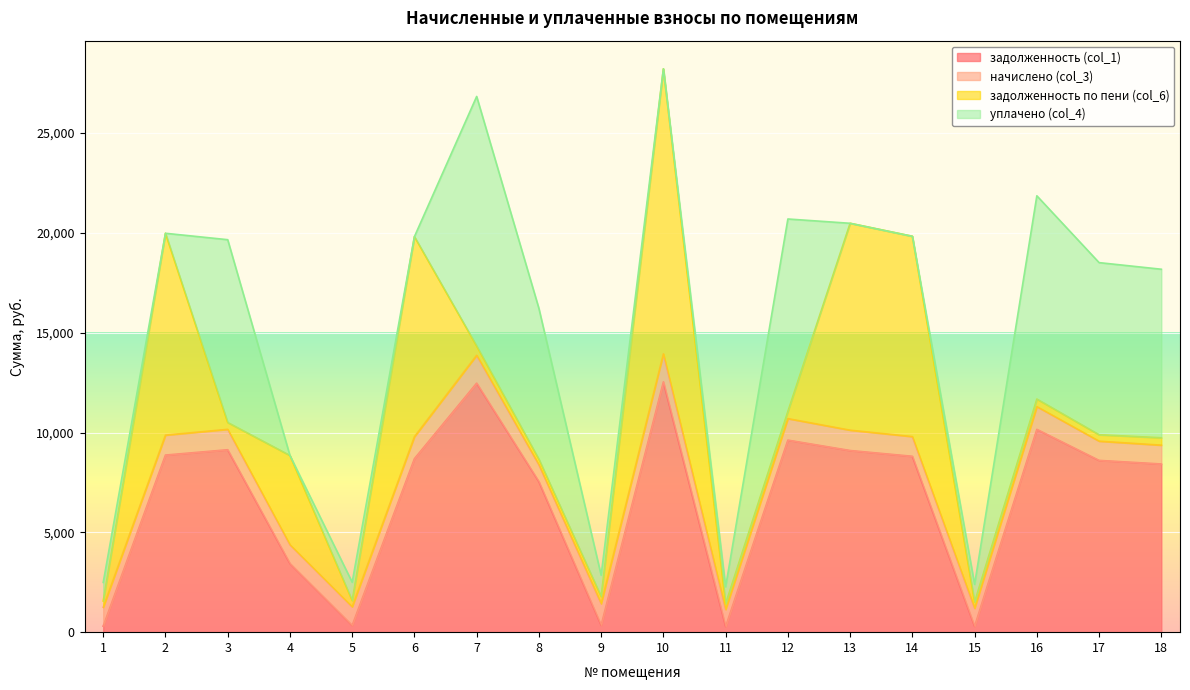

True or false: начислено (col_3) has more than 1 points higher than both neighbors.

True